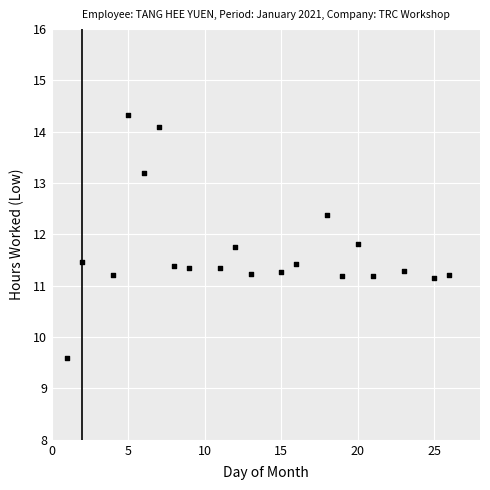

What is the range of Y values (max minus min)?

4.7